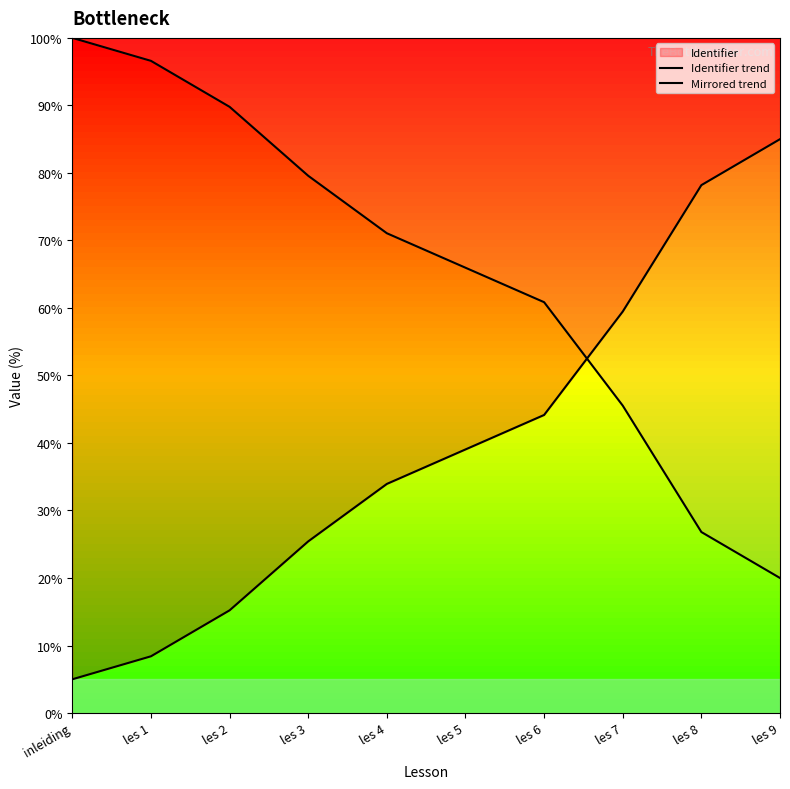

What is the sum of all Identifier trend values?

393.8